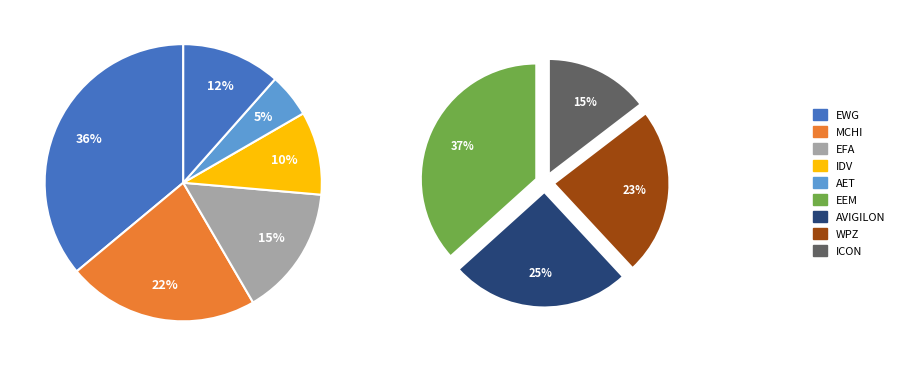

Is the sum of EEM and IDV greater than half?

No